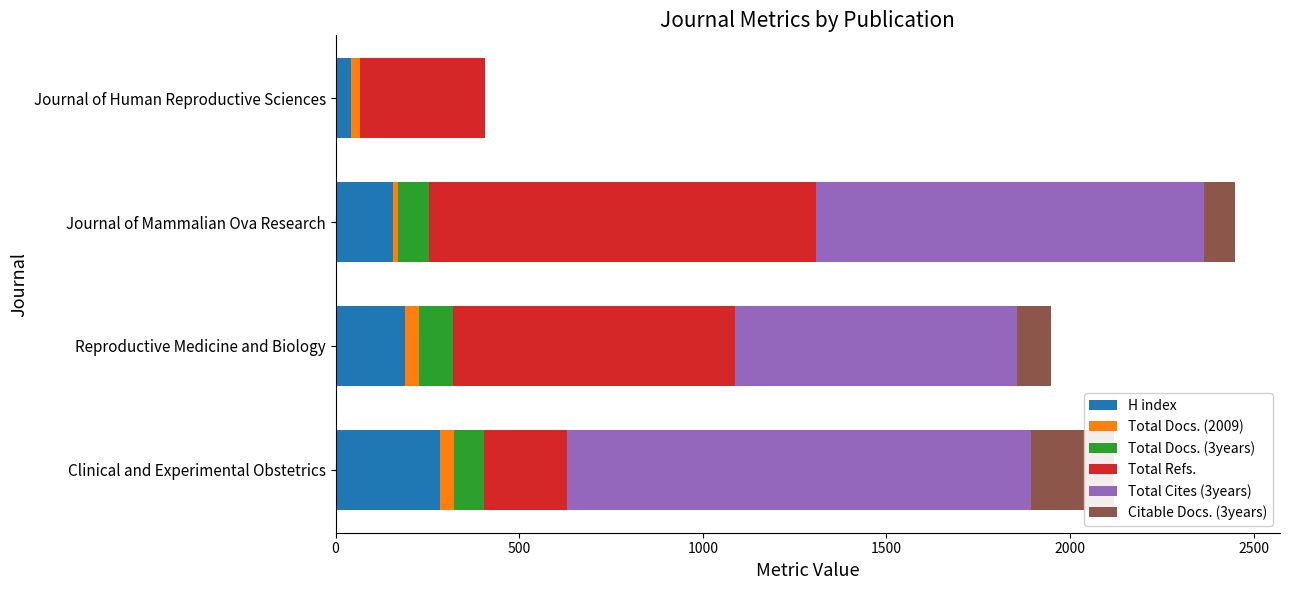

Is it true that Total Refs. equals 342 at Journal of Human Reproductive Sciences?

True